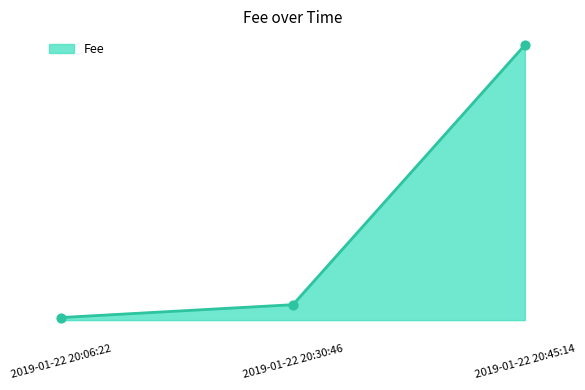

What is the total value across all series at 2019-01-22 20:06:22?

0.1